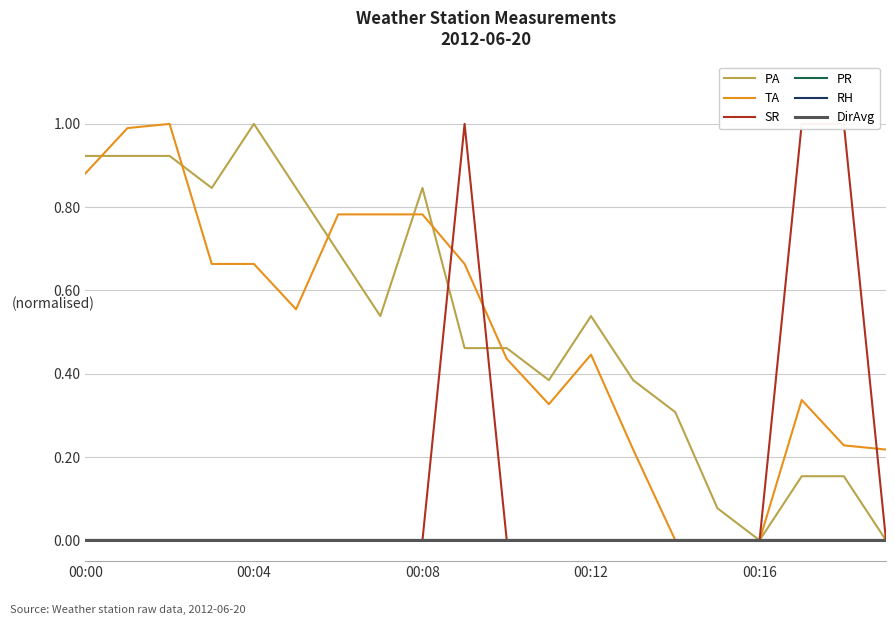

Reading left to right, transcribe all the data shown in this chart.

PA: 0.9	0.9	0.9	0.8	1.0	0.8	0.7	0.5	0.8	0.5	0.5	0.4	0.5	0.4	0.3	0.1	0.0	0.2	0.2	0.0
TA: 0.9	1.0	1.0	0.7	0.7	0.6	0.8	0.8	0.8	0.7	0.4	0.3	0.4	0.2	0.0	0.0	0.0	0.3	0.2	0.2
SR: 0.0	0.0	0.0	0.0	0.0	0.0	0.0	0.0	0.0	1.0	0.0	0.0	0.0	0.0	0.0	0.0	0.0	1.0	1.0	0.0
PR: 0.0	0.0	0.0	0.0	0.0	0.0	0.0	0.0	0.0	0.0	0.0	0.0	0.0	0.0	0.0	0.0	0.0	0.0	0.0	0.0
RH: 0.0	0.0	0.0	0.0	0.0	0.0	0.0	0.0	0.0	0.0	0.0	0.0	0.0	0.0	0.0	0.0	0.0	0.0	0.0	0.0
DirAvg: 0.0	0.0	0.0	0.0	0.0	0.0	0.0	0.0	0.0	0.0	0.0	0.0	0.0	0.0	0.0	0.0	0.0	0.0	0.0	0.0